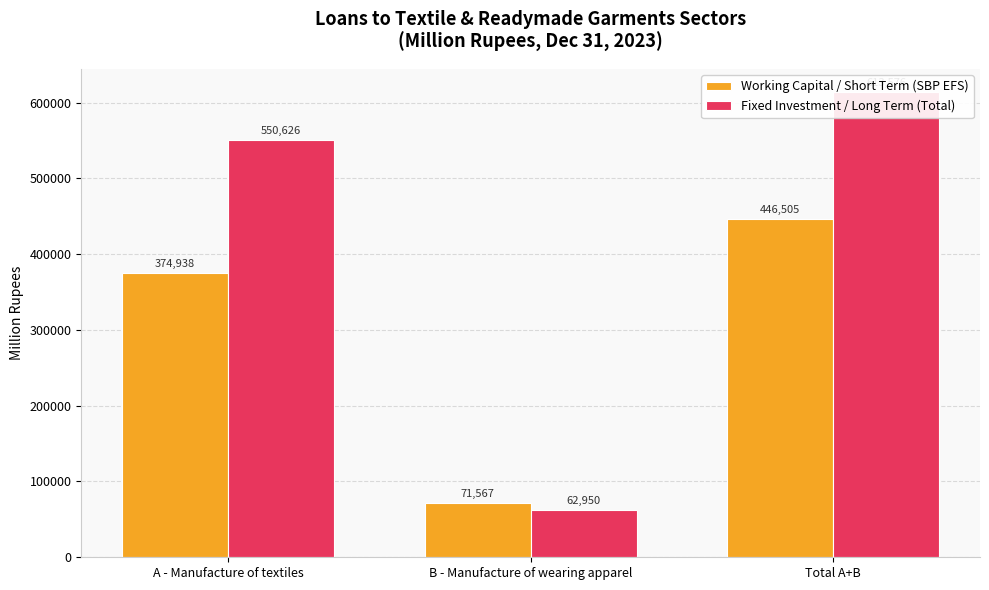

Does the chart contain stacked bars?

No